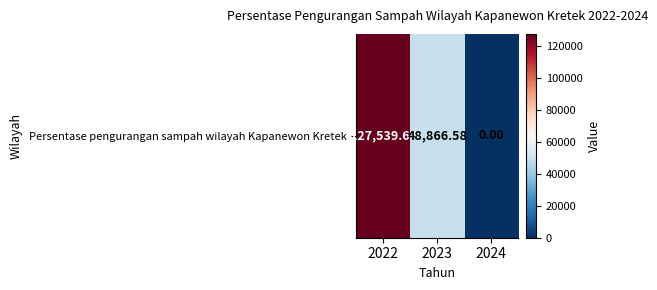

Which has a higher value, 2023 or 2024?

2023